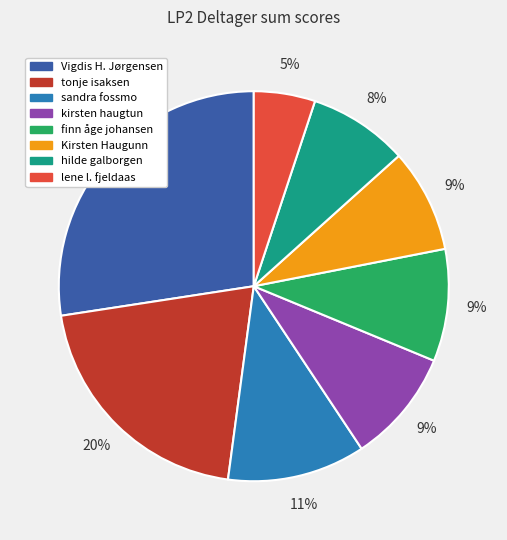

Do lene l. fjeldaas and finn åge johansen together represent more than half of the pie?

No